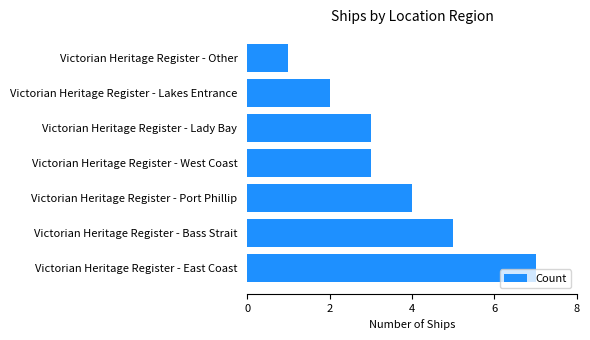

What is the maximum value shown in the chart?

7